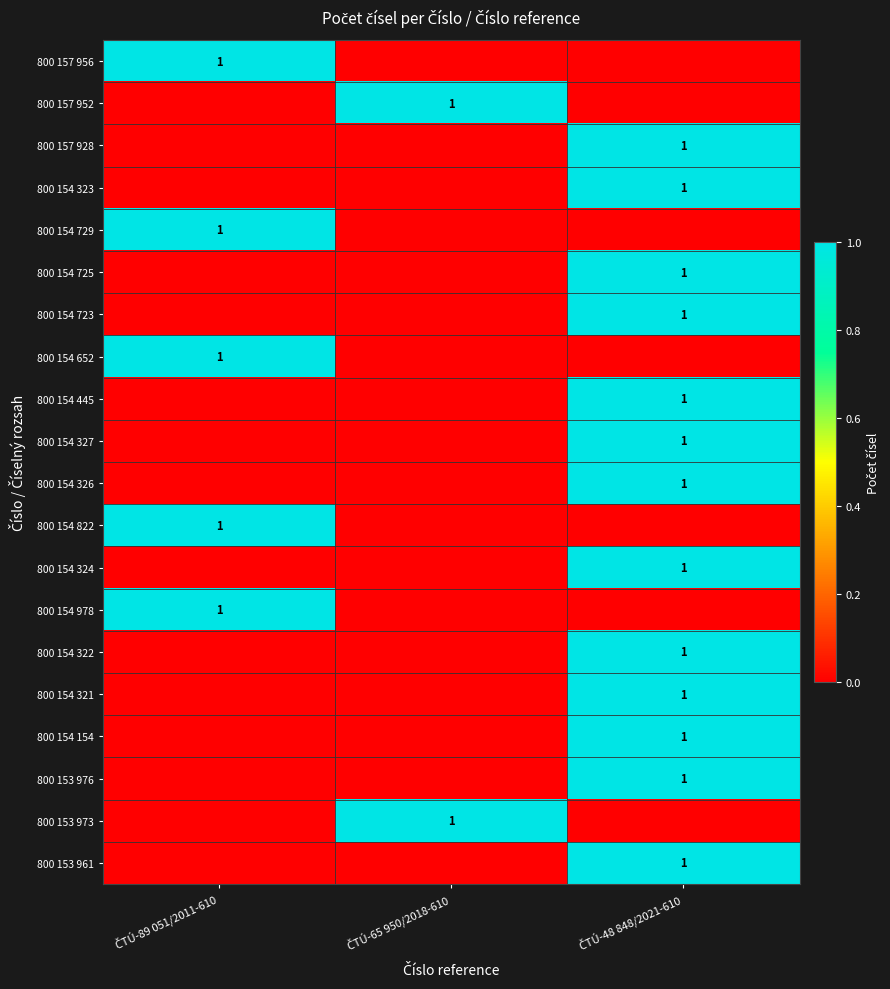

What is the difference between the highest and lowest values at ČTÚ-48 848/2021-610?

1